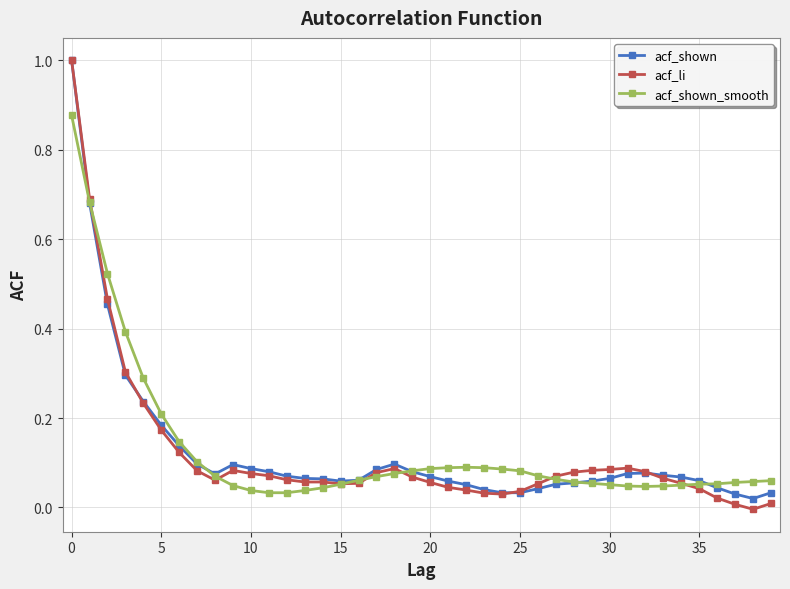

What is the greatest value displayed?

1.0